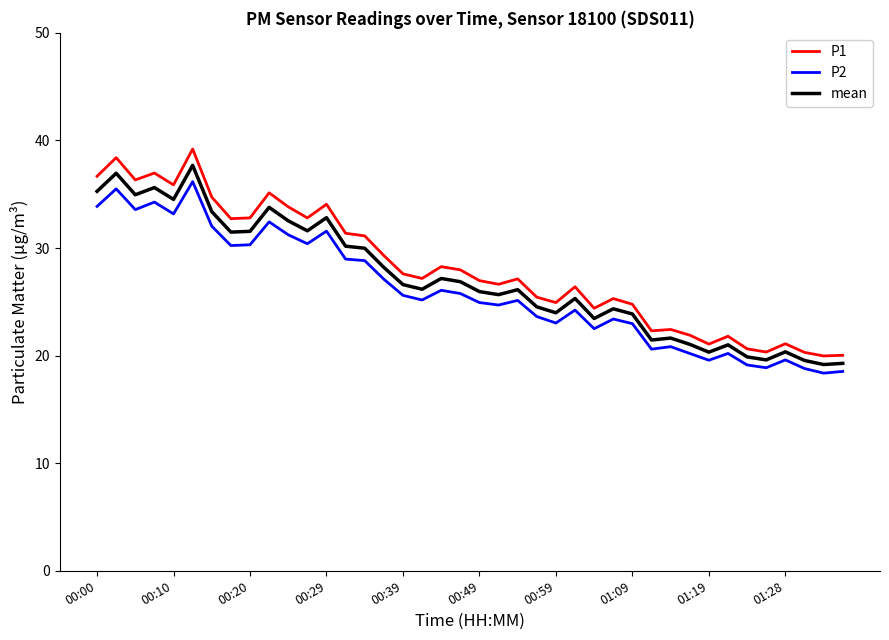

What is the minimum value shown in the chart?

18.4